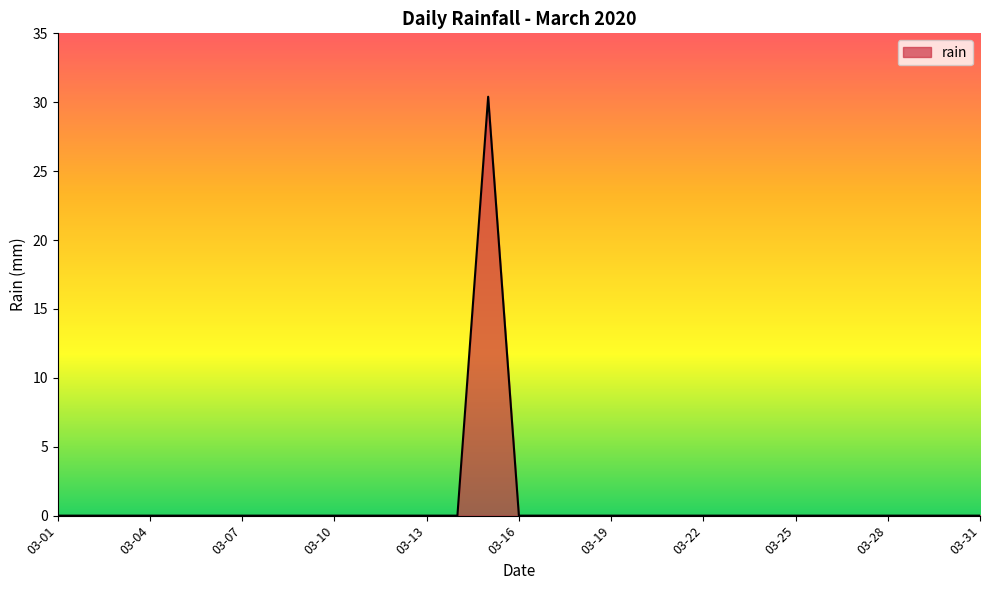

What is the maximum value shown in the chart?

30.4